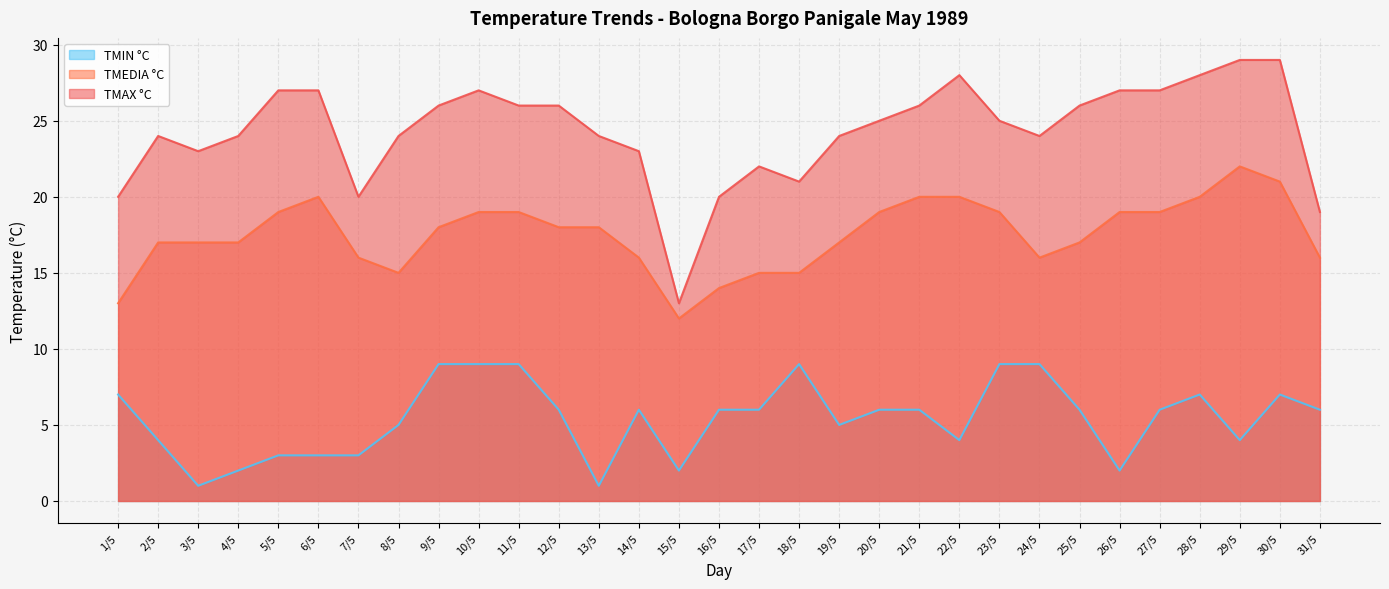

True or false: TMEDIA °C and TMIN °C intersect in this chart.

False